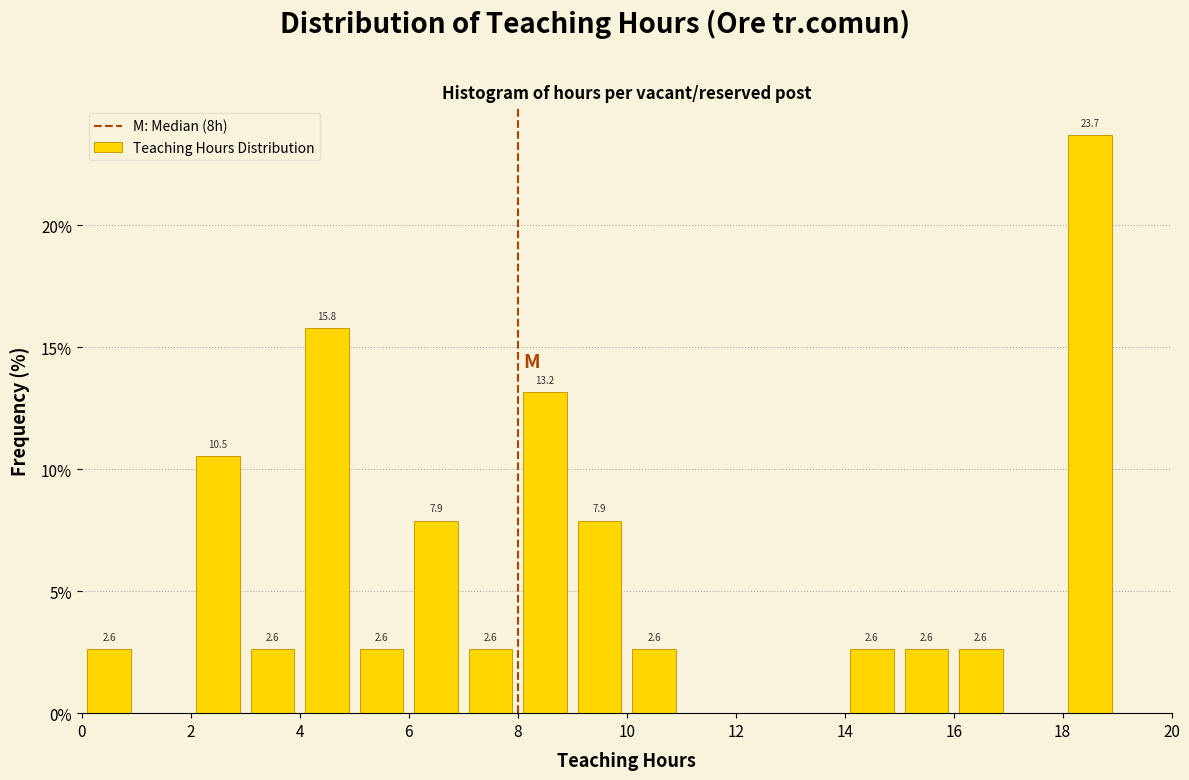

Which range on the x-axis has the tallest bar?

18 to 19